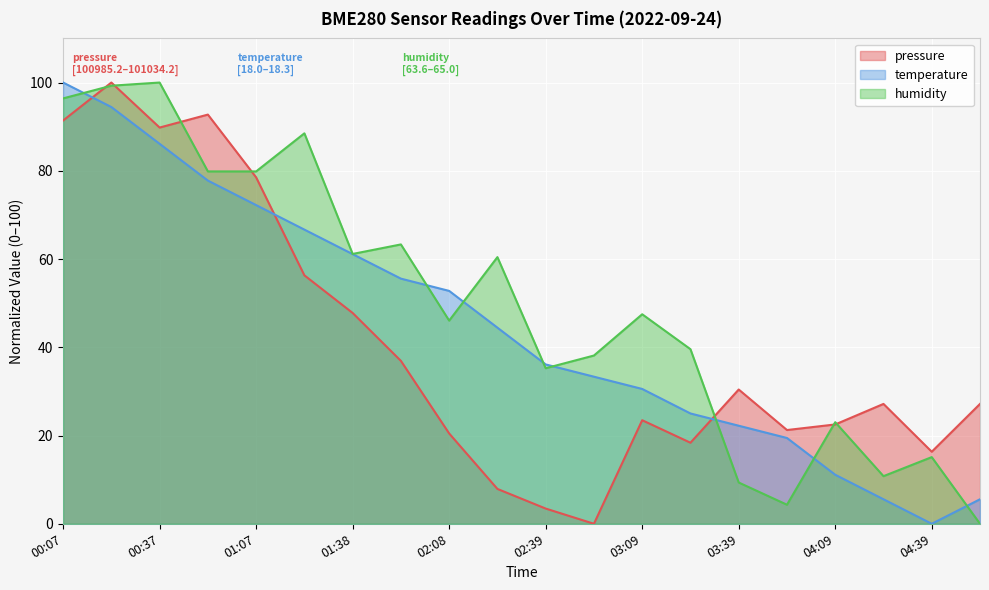

What is the label of the 3rd point from the left?

00:37